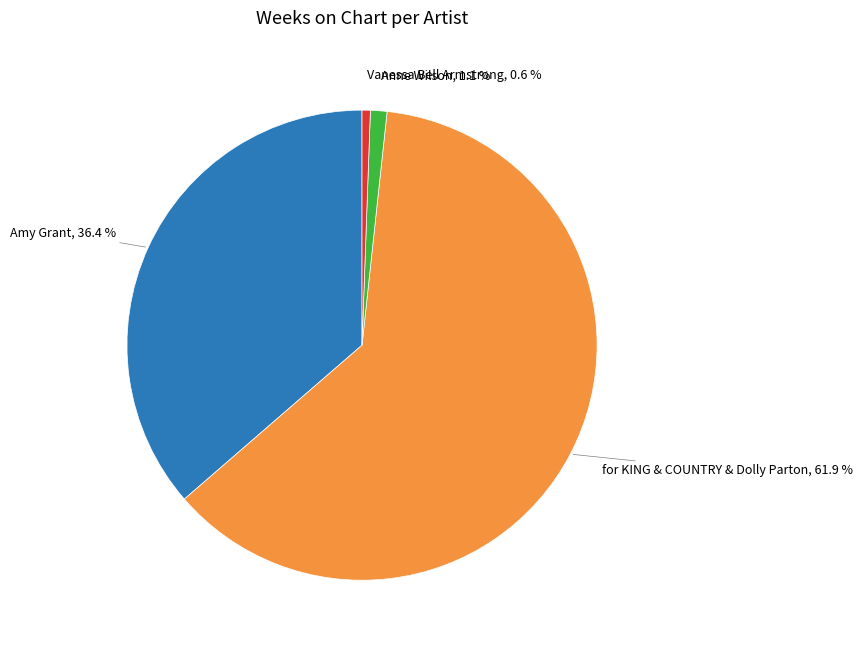

Is there any slice that represents more than half of the pie?

Yes